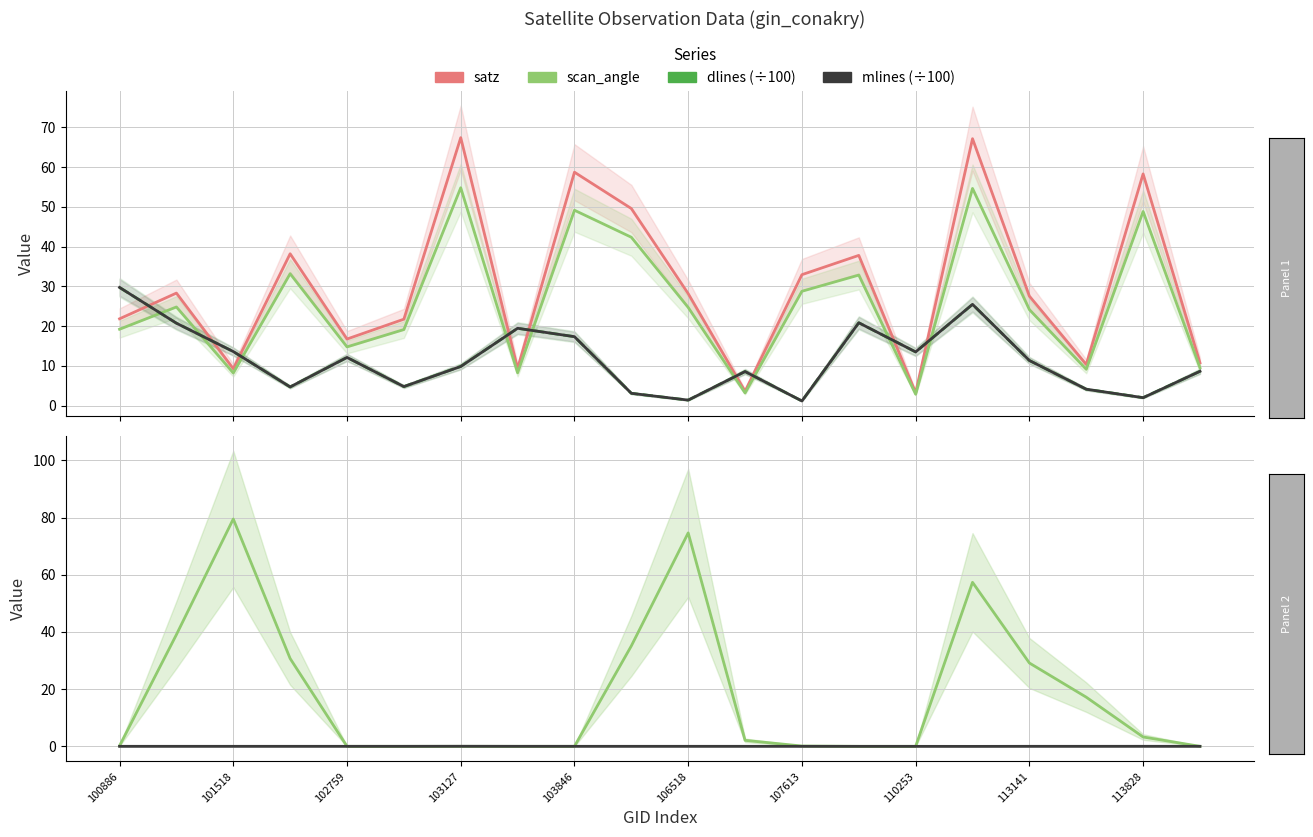

Where is dlines−mlines (÷100) nearest to the value 0?

100886